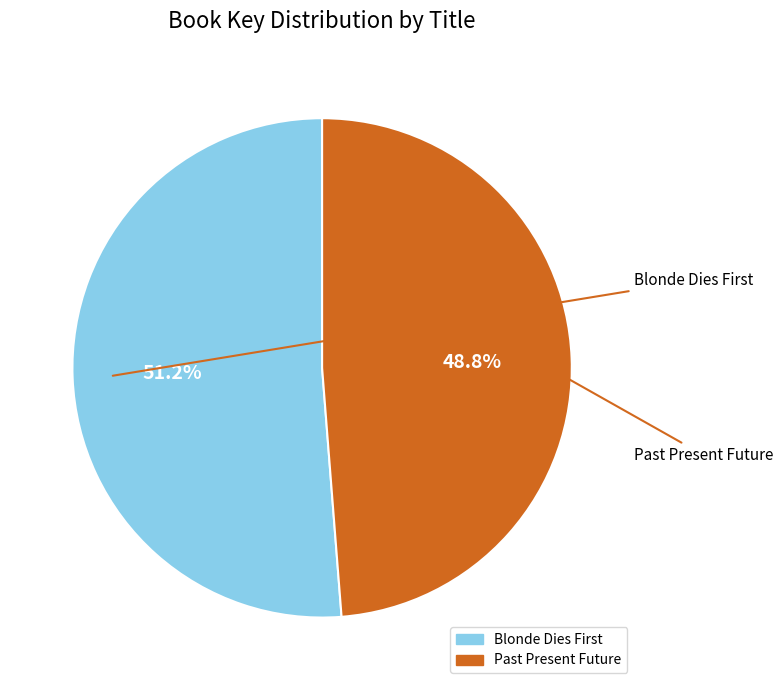

Which slice is the largest?

Blonde Dies First